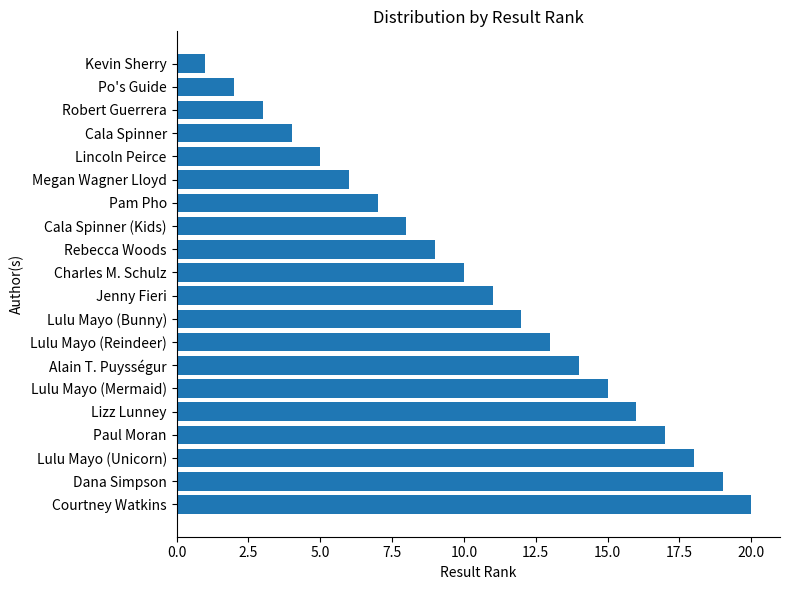

Count the number of categories in the chart.

20